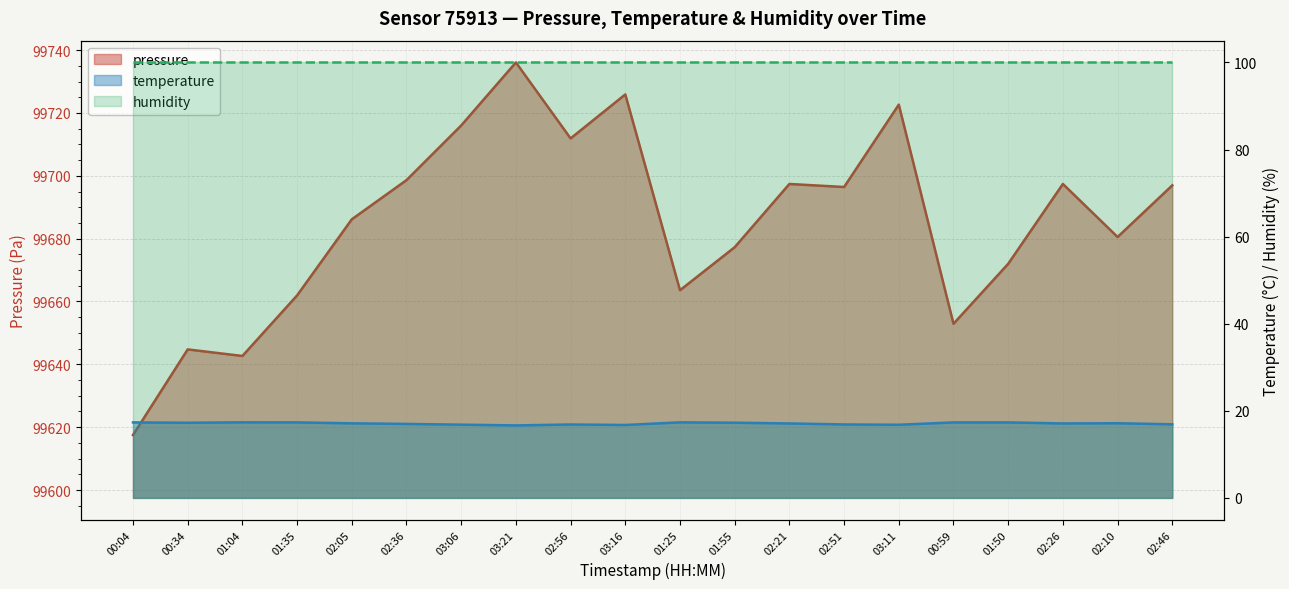

At 00:59, list the series in order from smallest to largest.

temperature, pressure